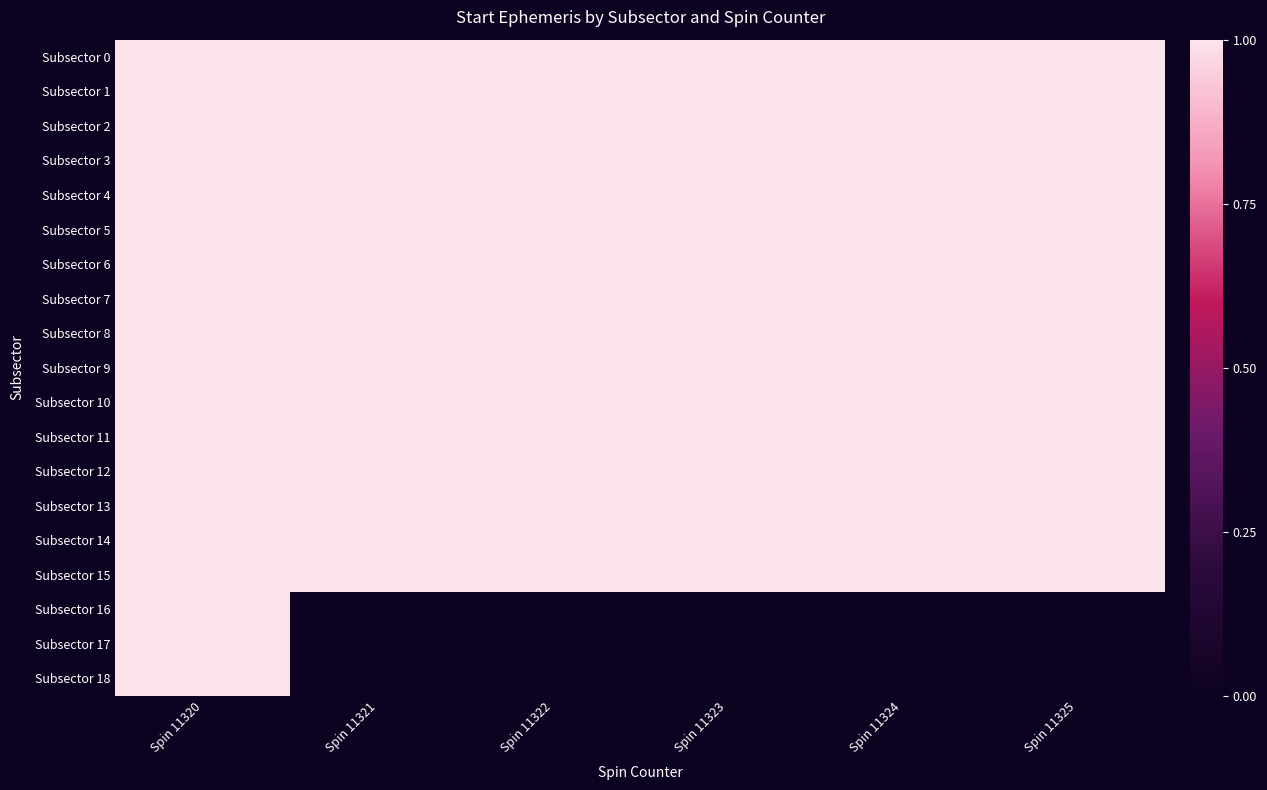

How many series are shown in this chart?

19